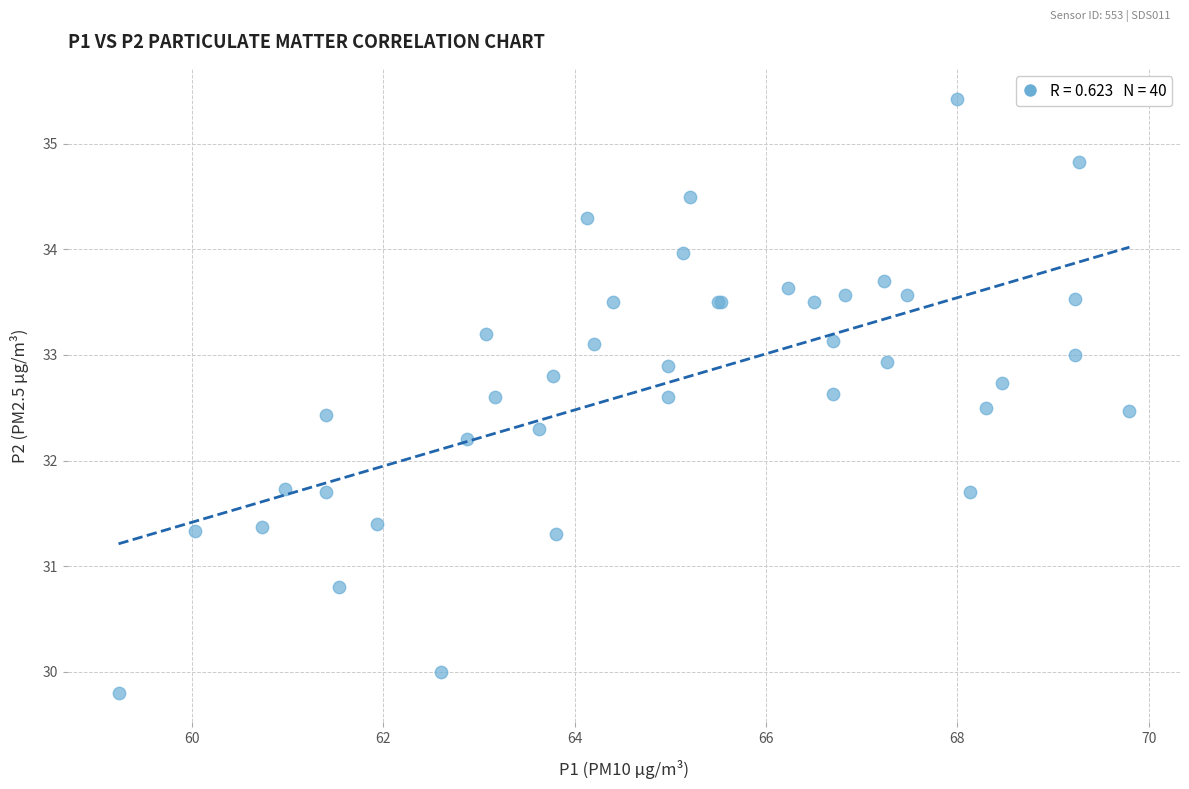

What Y value in the scatter plot is closest to 32?

32.2